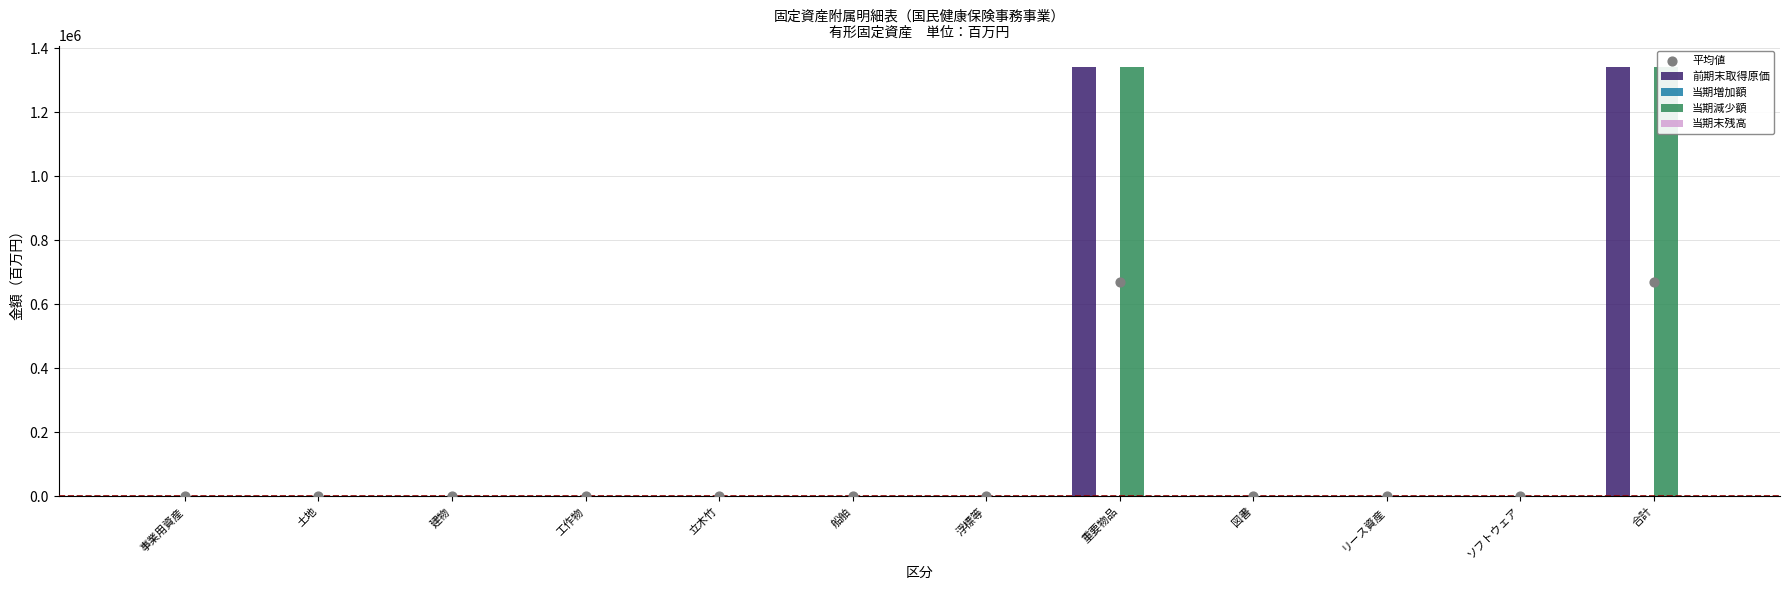

At how many categories does at least one series exceed 1018955?

2